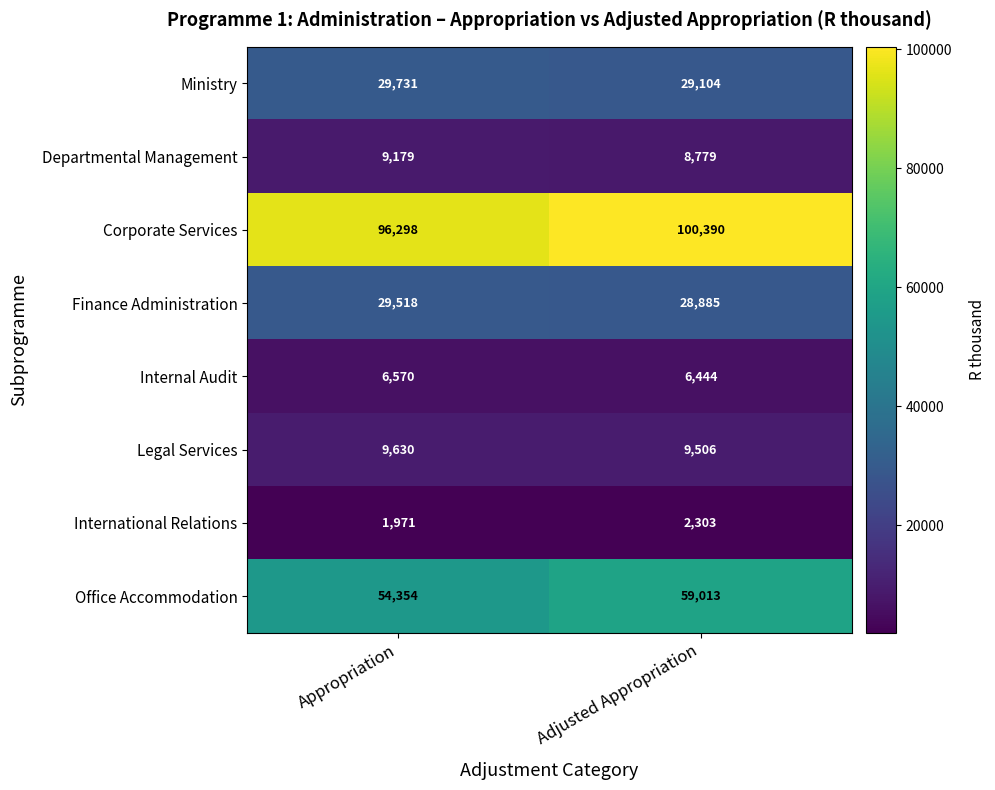

What is the difference between the Corporate Services values at Adjusted Appropriation and Appropriation?

4092